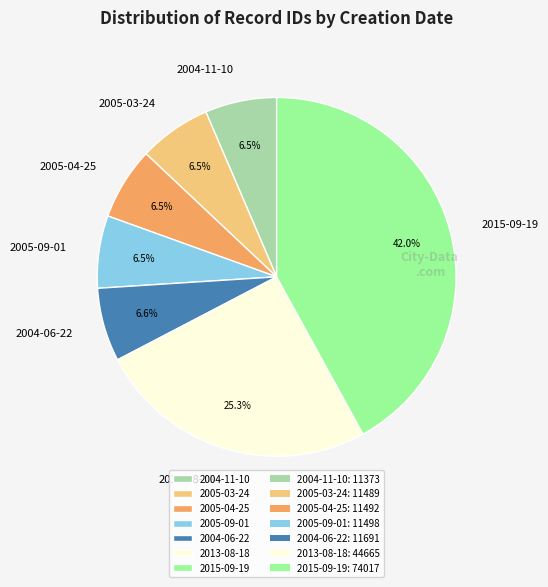

What percentage is the 2015-09-19 slice, to the nearest percent?

42%